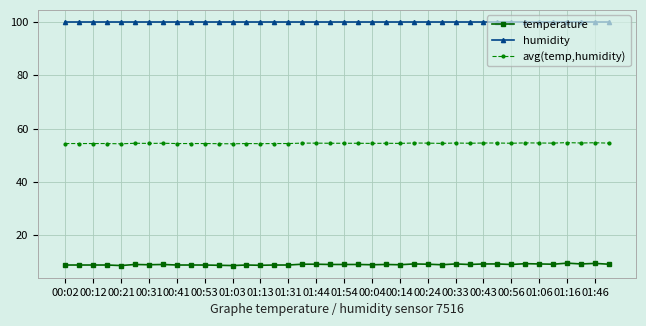

What is the value of the avg(temp,humidity) point at the 9th from the left?

54.4